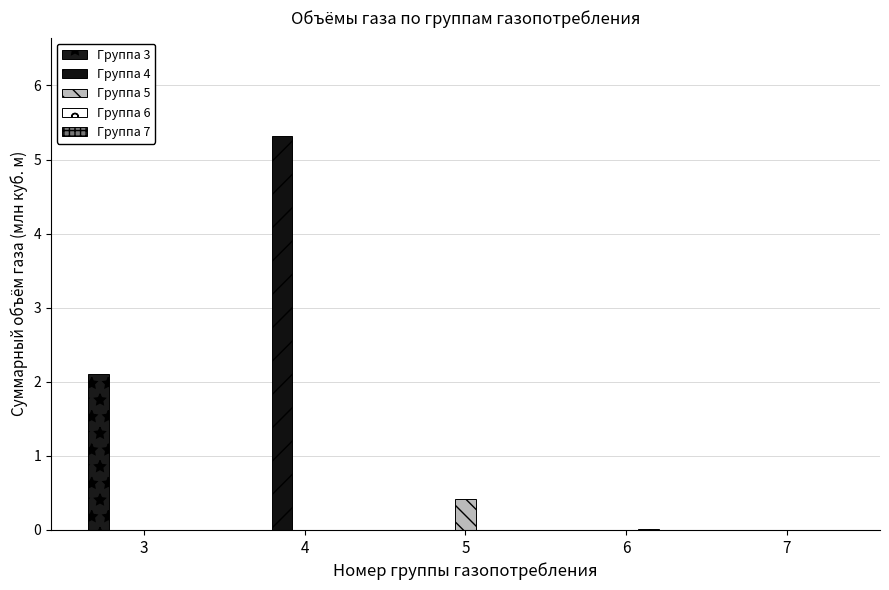

Are the bars grouped side by side (vs. stacked)?

Yes